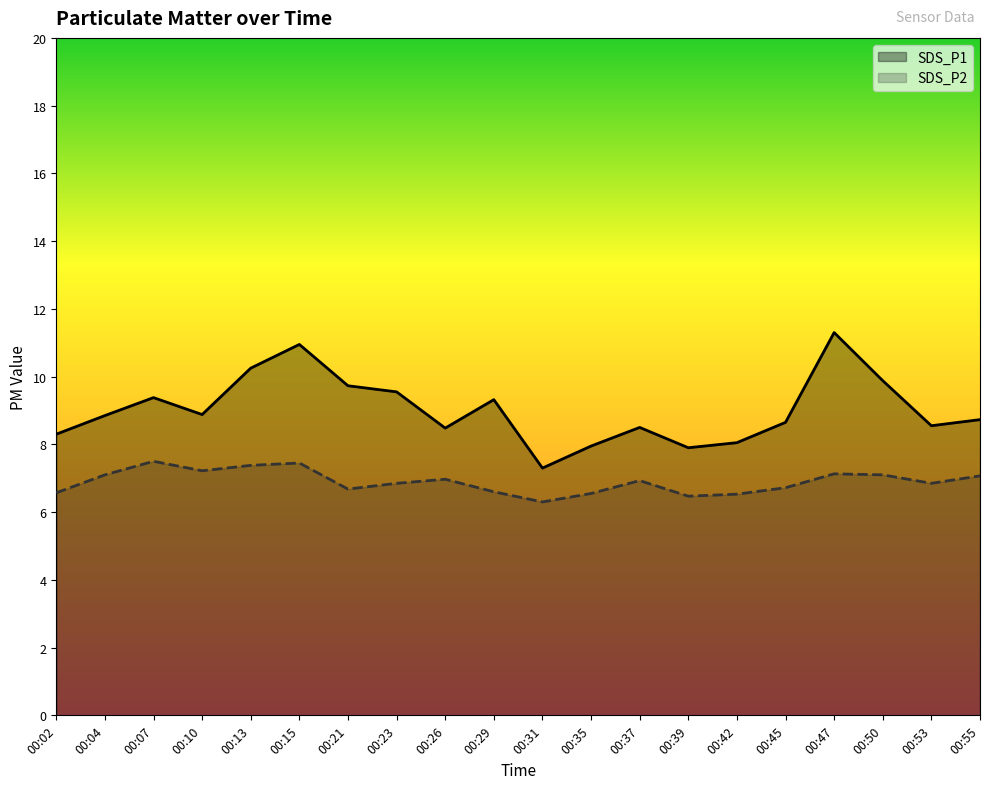

Count the number of data series in this chart.

2